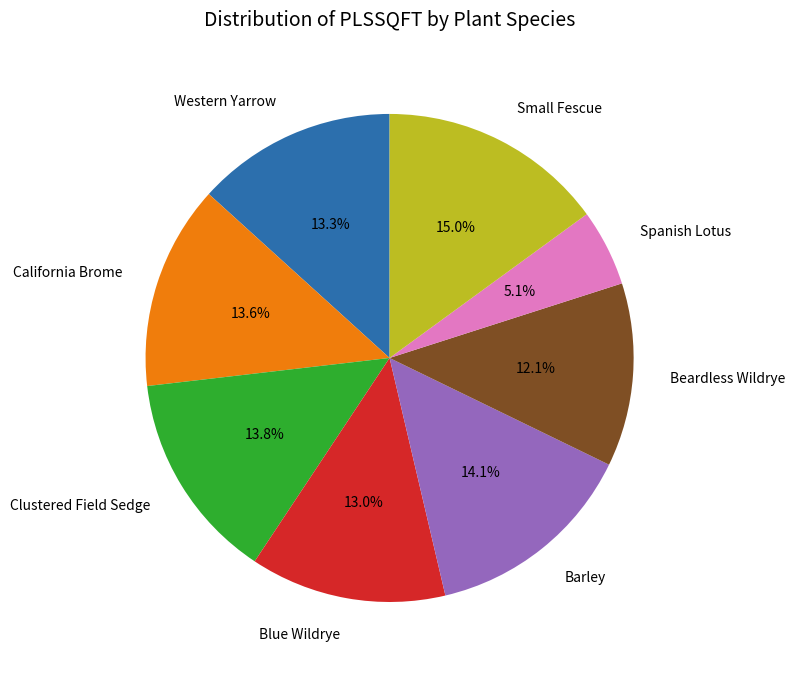

What percentage is the California Brome slice, to the nearest percent?

14%